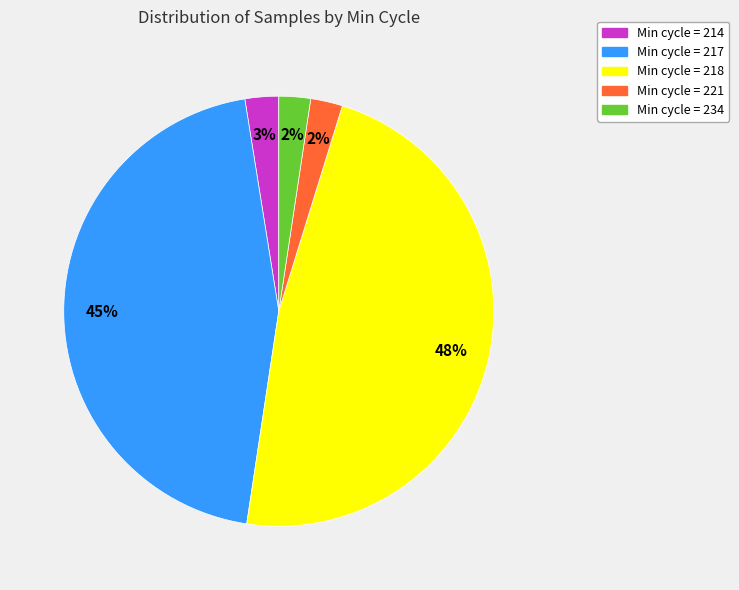

To the nearest percent, what is the average slice percentage?

20%